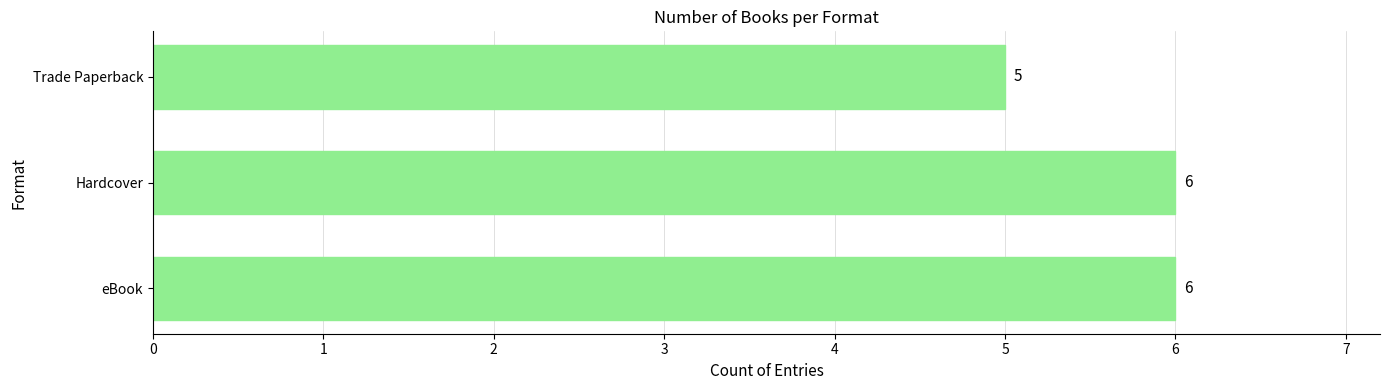

At which label is the value closest to 5?

Trade Paperback